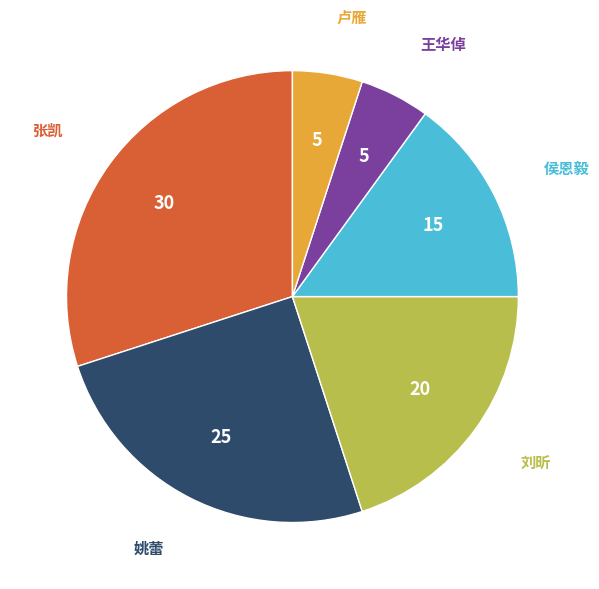

Which slice is the largest?

张凯